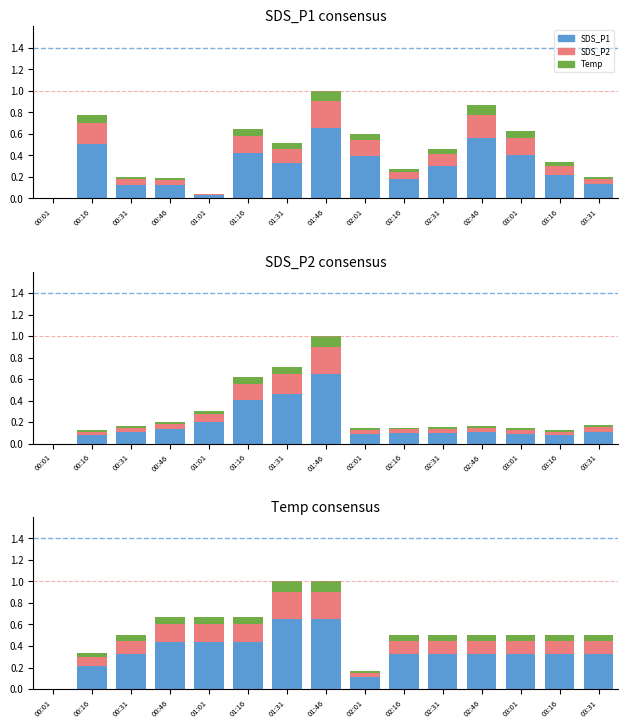

What is the spread (max minus min) of values at 01:16?

0.4